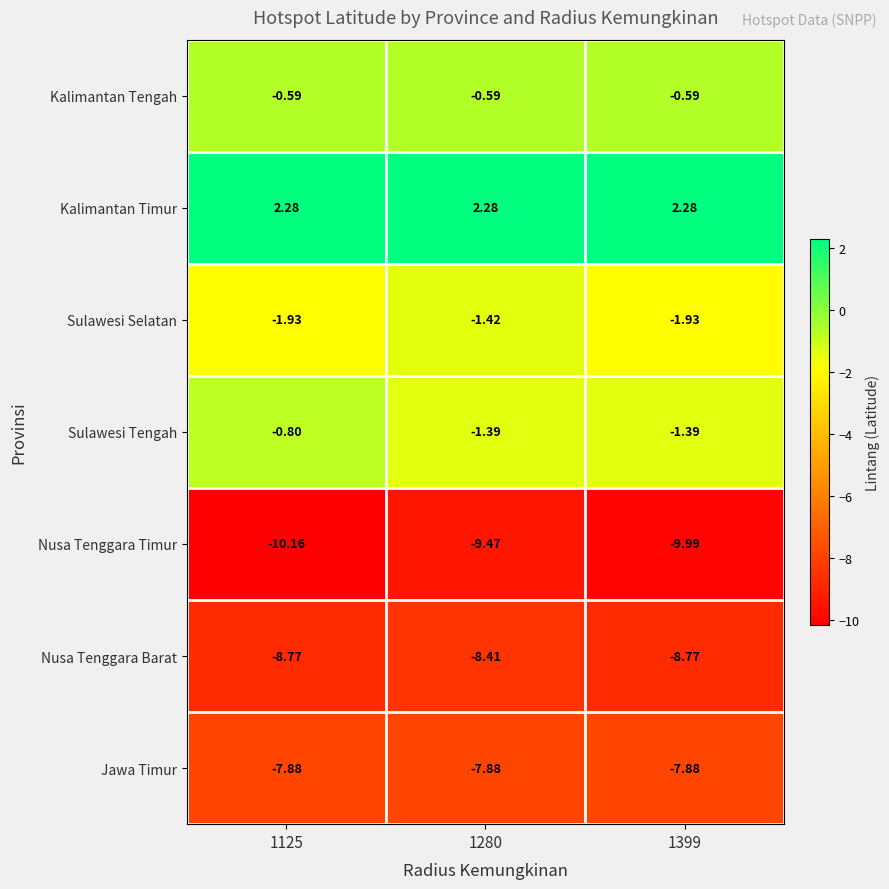

How many data points does each series have?

3